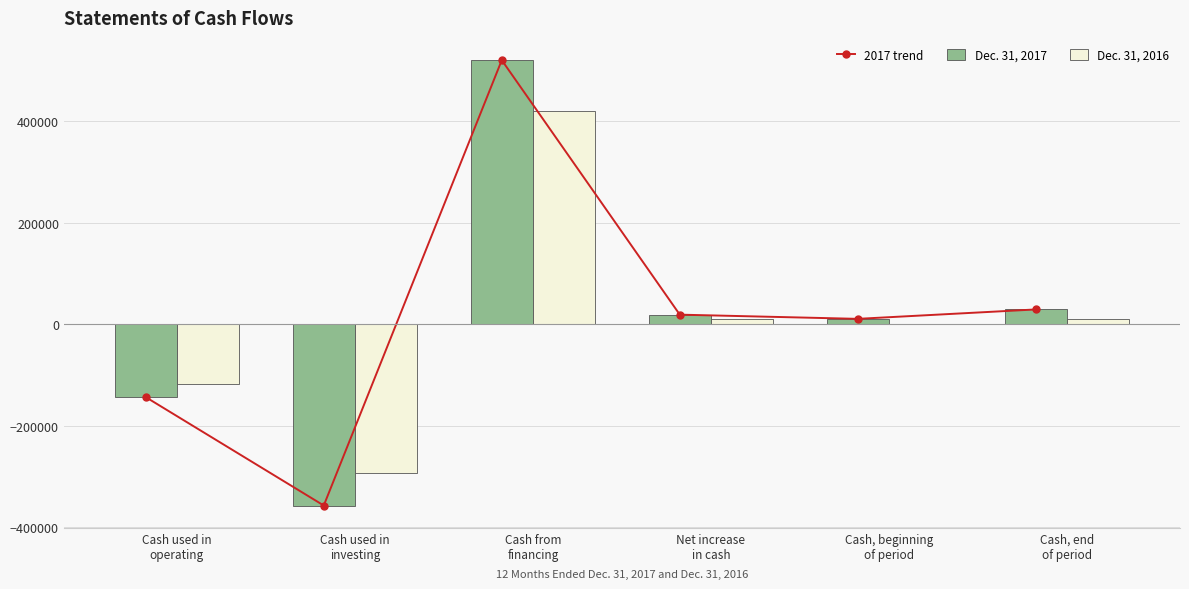

What is the maximum value for Dec. 31, 2017?

520000